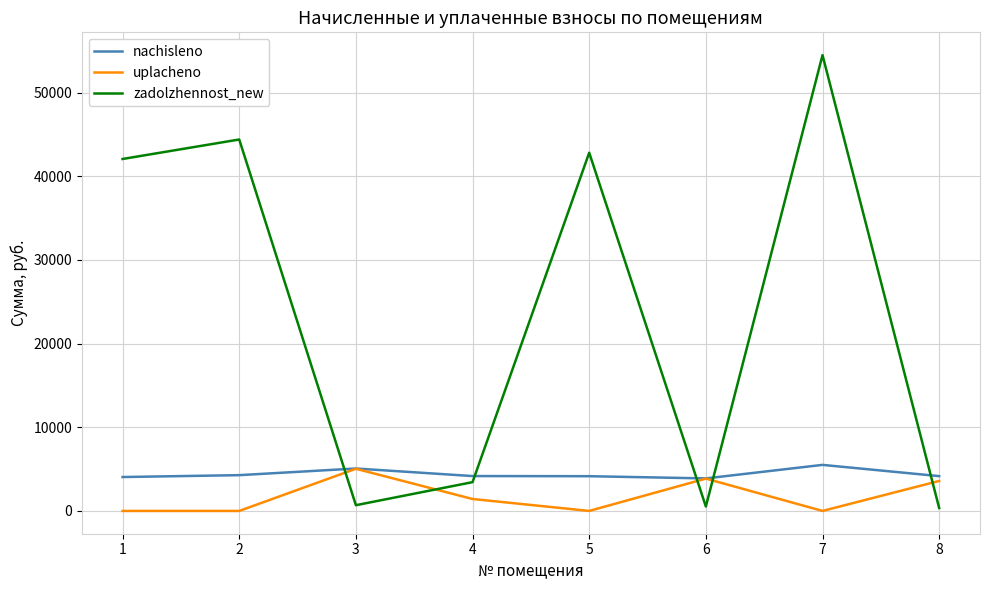

Is the value of nachisleno at 1 greater than the value of uplacheno at 3?

No